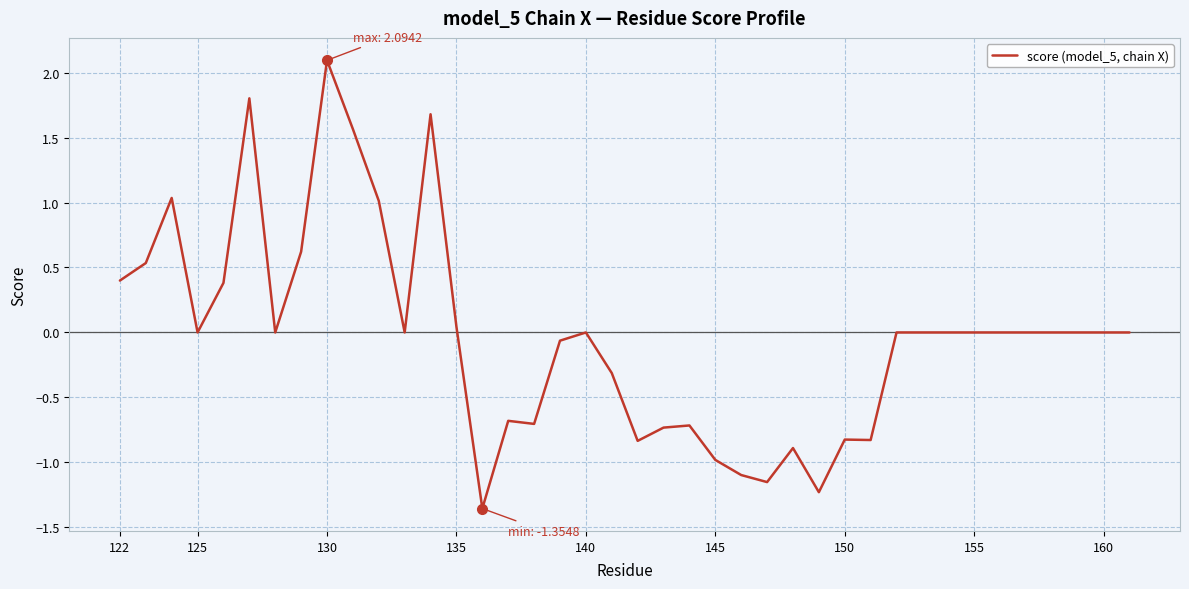

Is this an area chart (filled region under the line)?

No